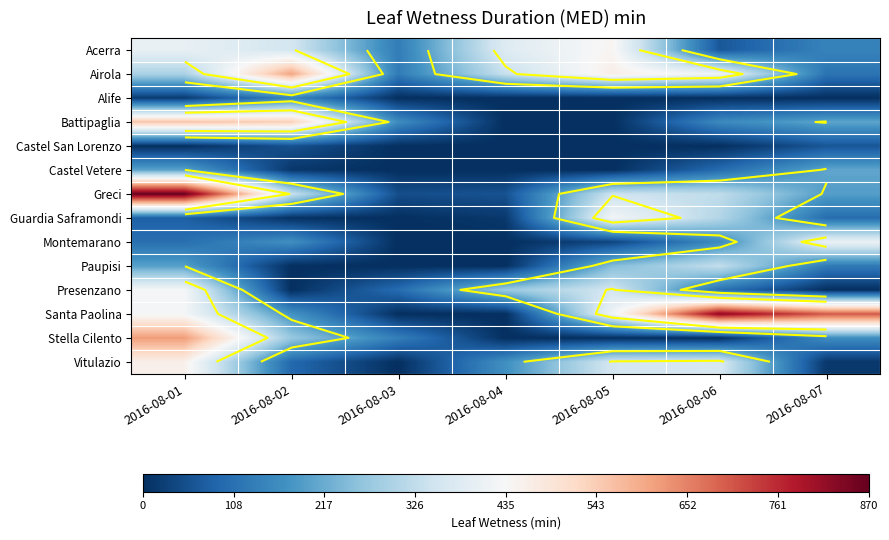

Which category has the lowest value in the Presenzano series?

2016-08-02